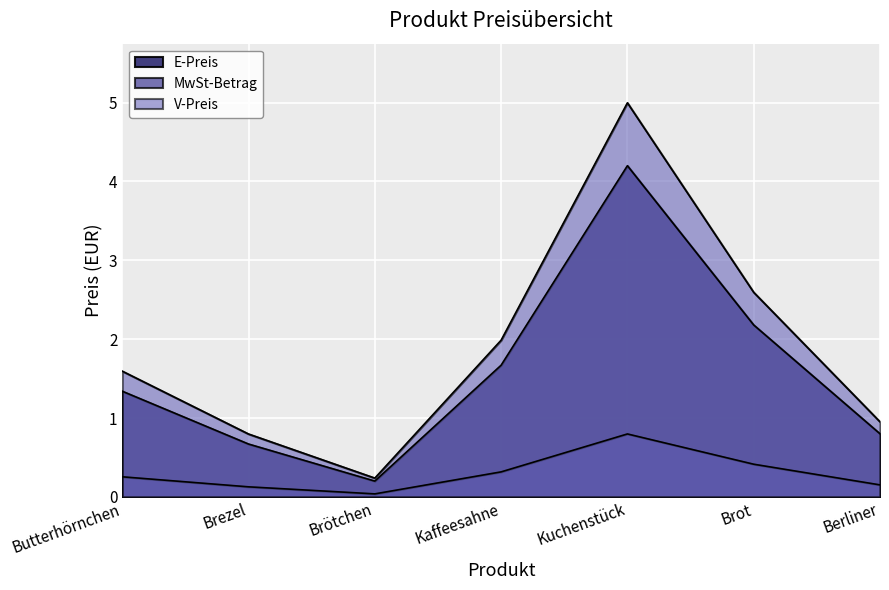

Is it true that V-Preis equals 7.0 at Kuchenstück?

False